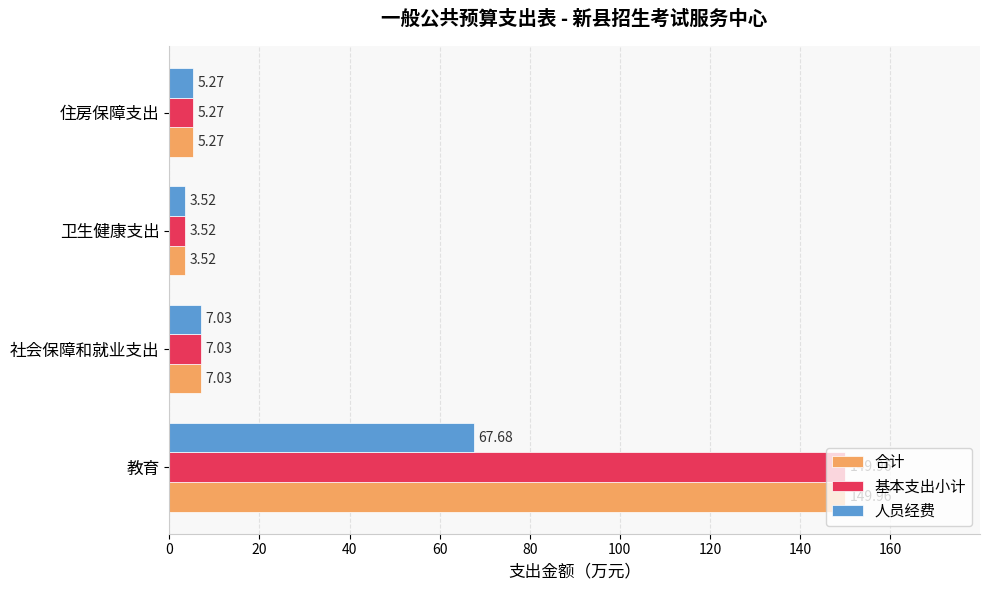

What is the total value across all series at 教育?

367.6